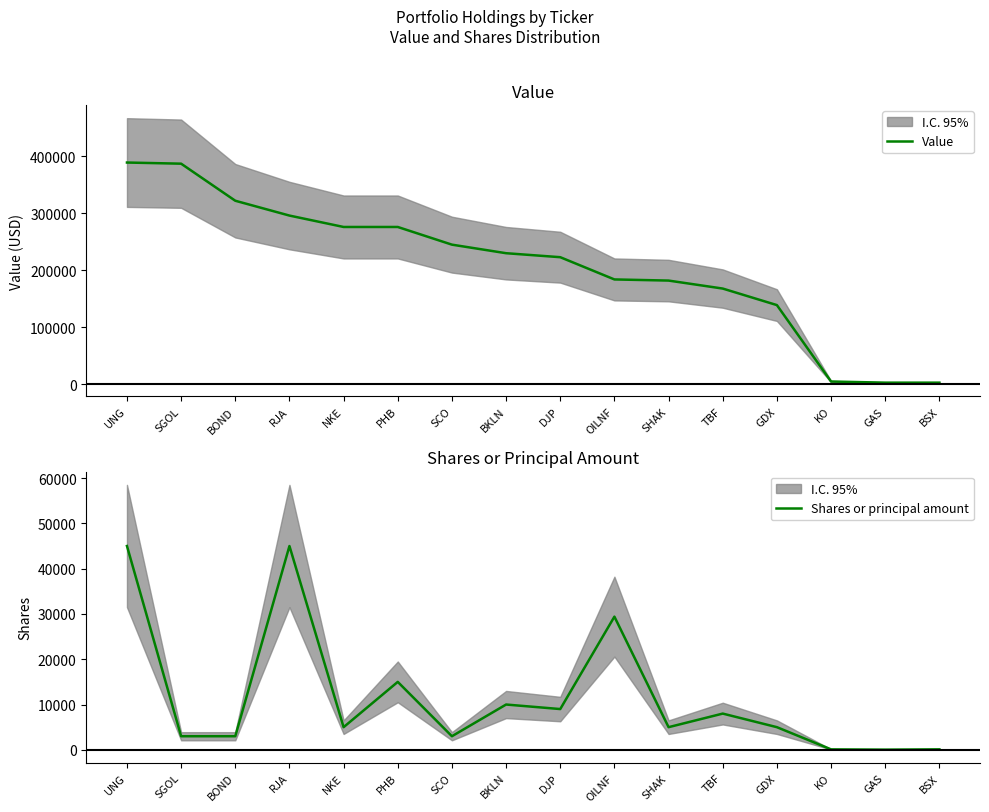

What is the label of the 8th point from the left?

BKLN